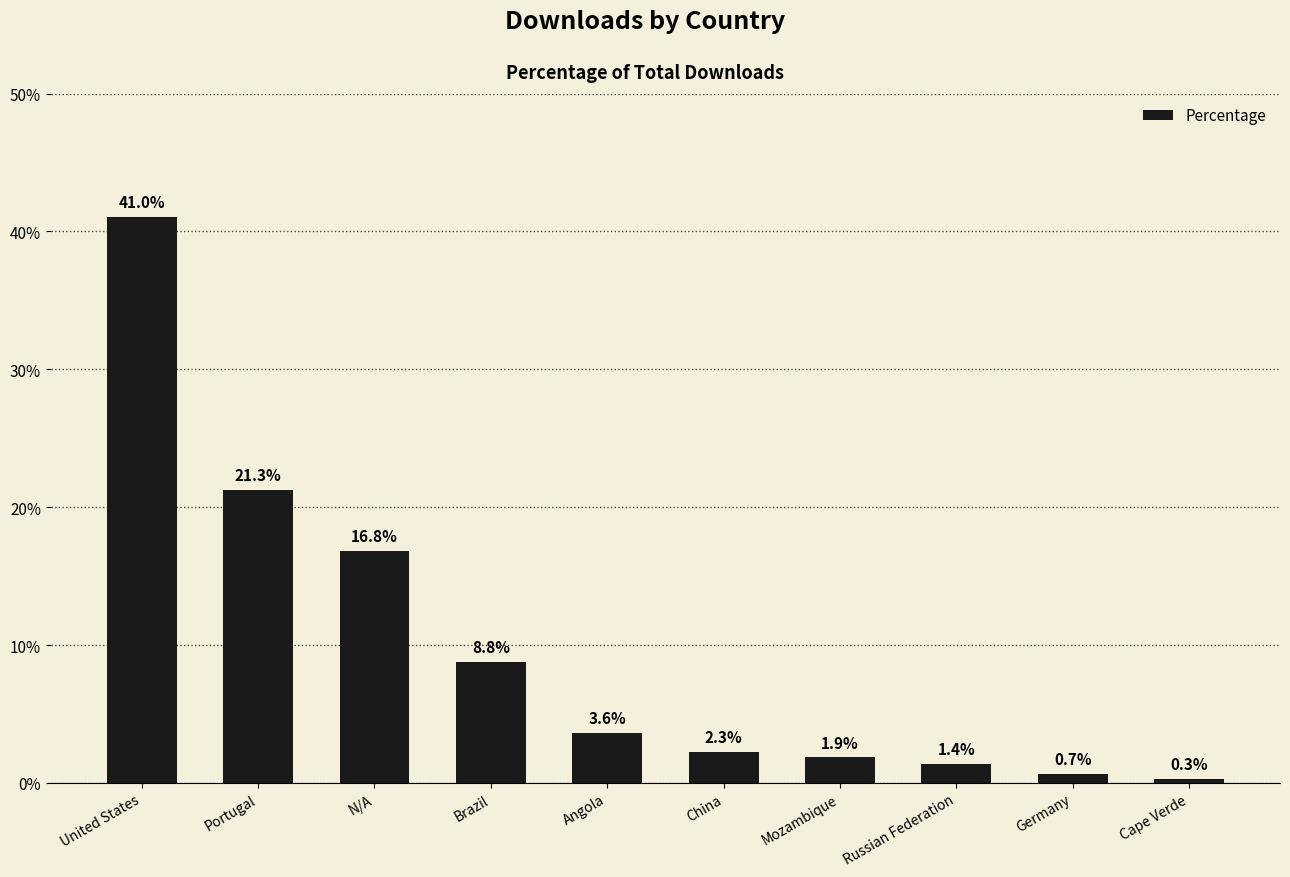

How many bars are there in total?

10